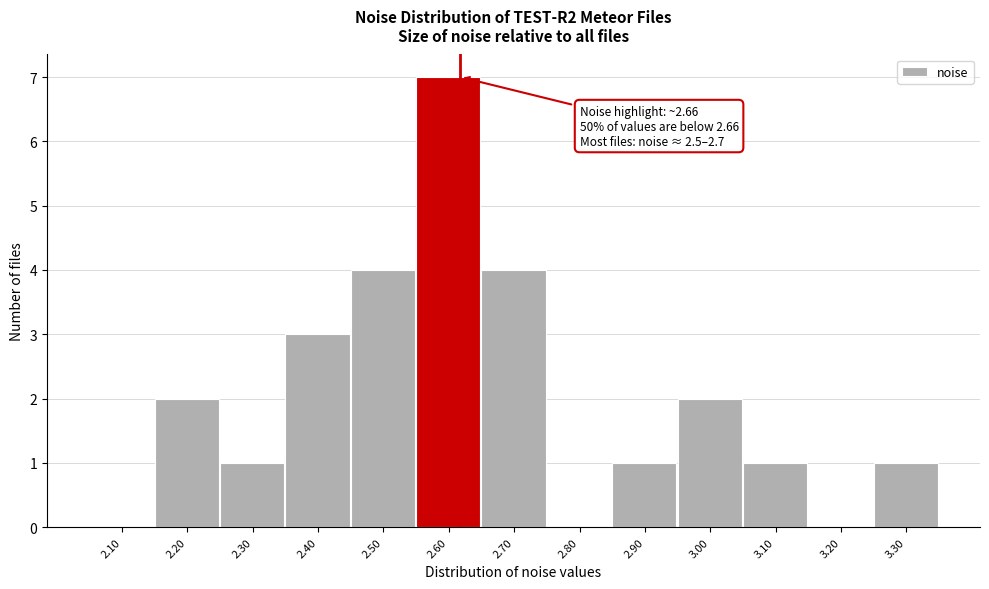

Reading left to right, extract all data points from this chart.

2.10=0	2.20=2	2.30=1	2.40=3	2.50=4	2.60=7	2.70=4	2.80=0	2.90=1	3.00=2	3.10=1	3.20=0	3.30=1